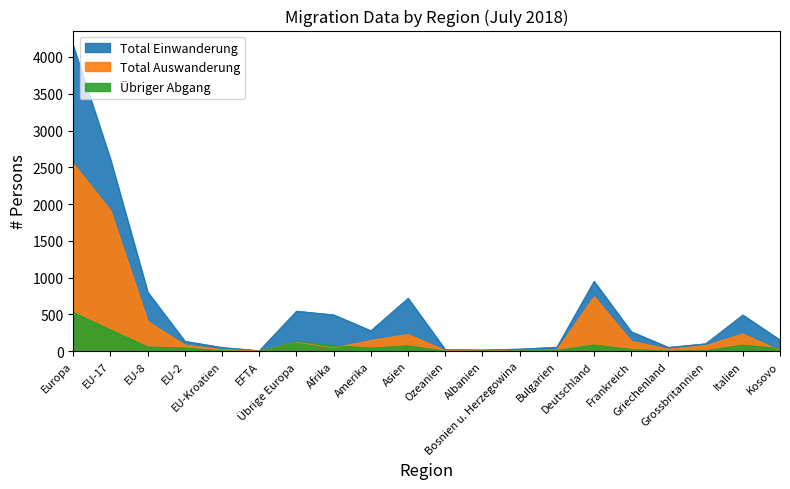

At how many categories does at least one series exceed 3286?

1